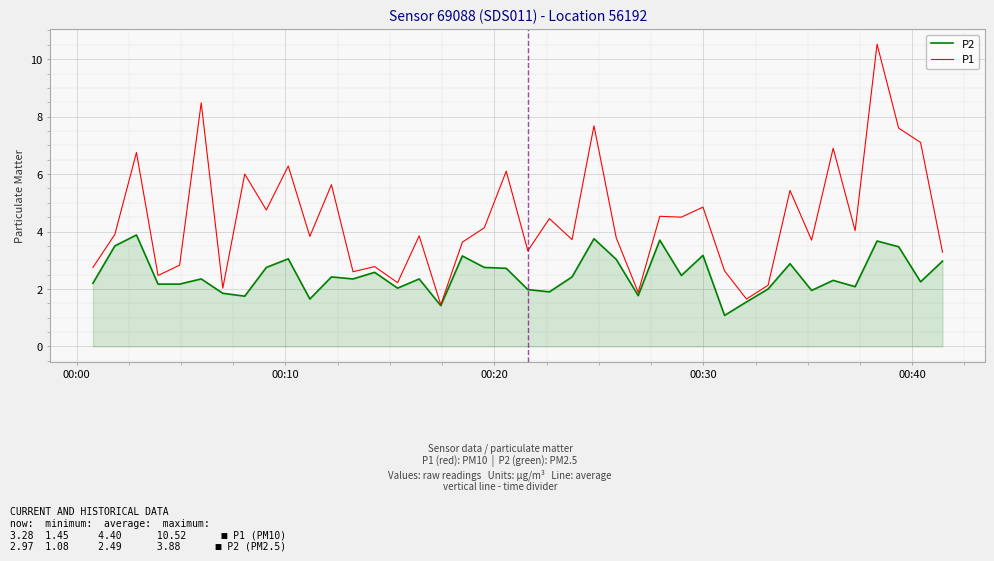

Which series has the largest range (max minus min)?

P1